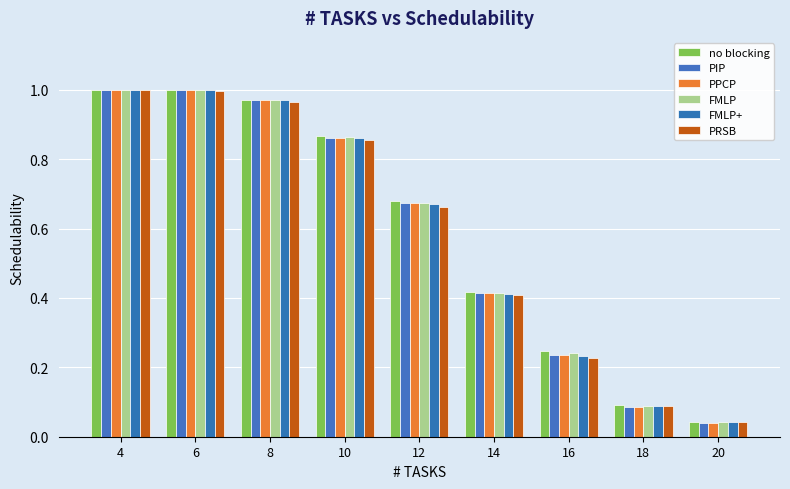

The FMLP series shows 1.7 at 4. True or false?

False